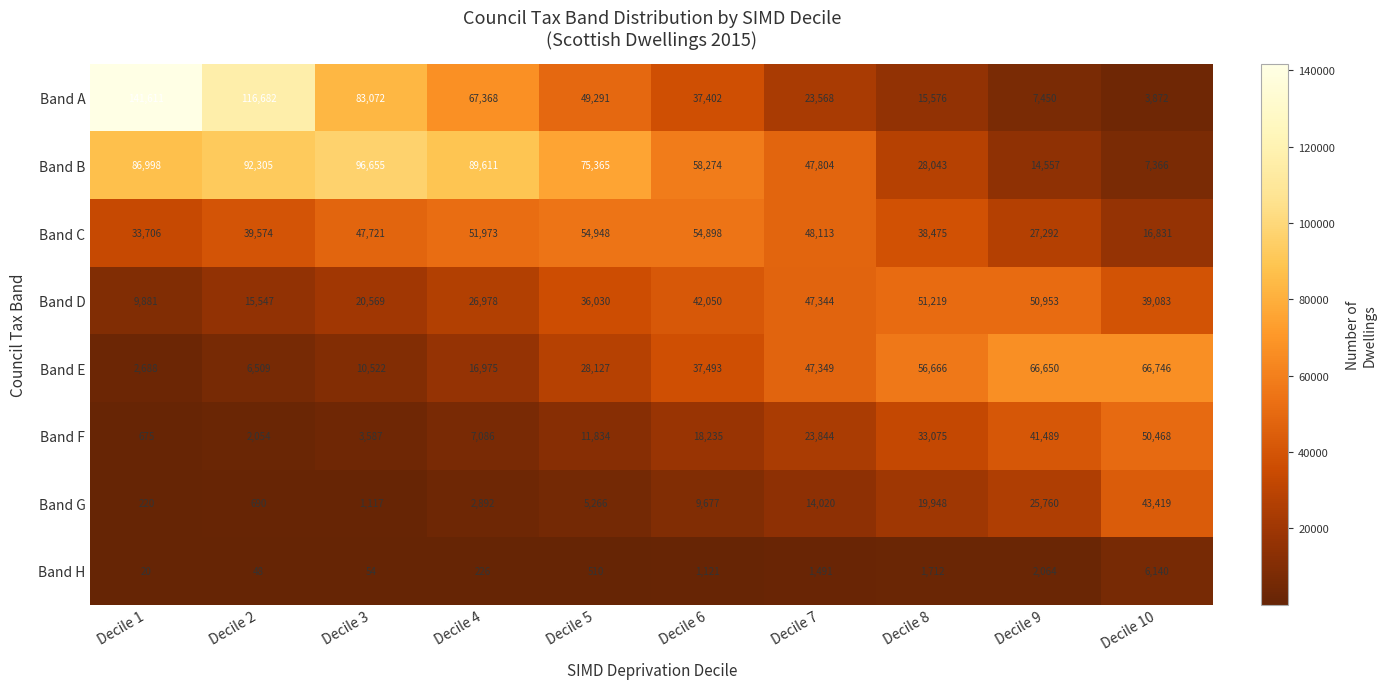

The Band B series shows 129208 at Decile 4. True or false?

False